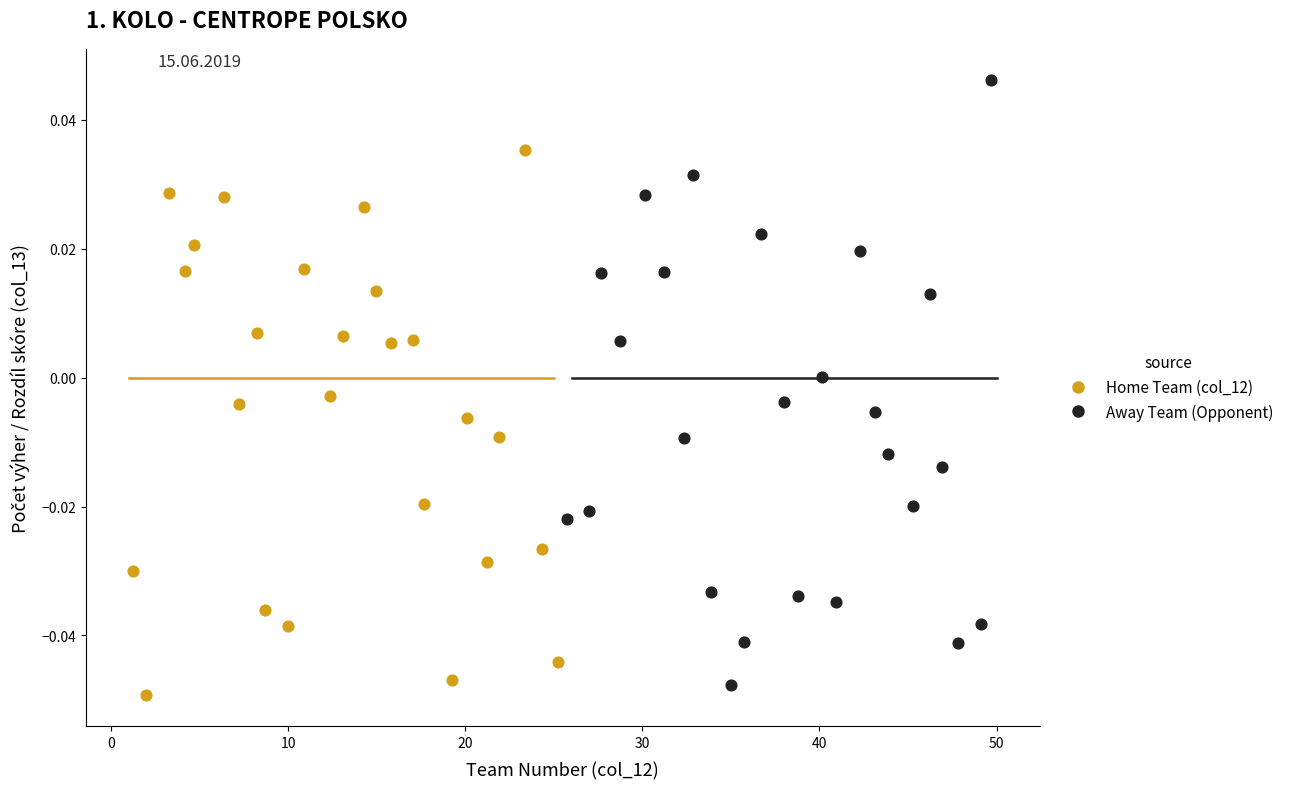

Which series contains the highest Y value?

Away Team (Opponent)